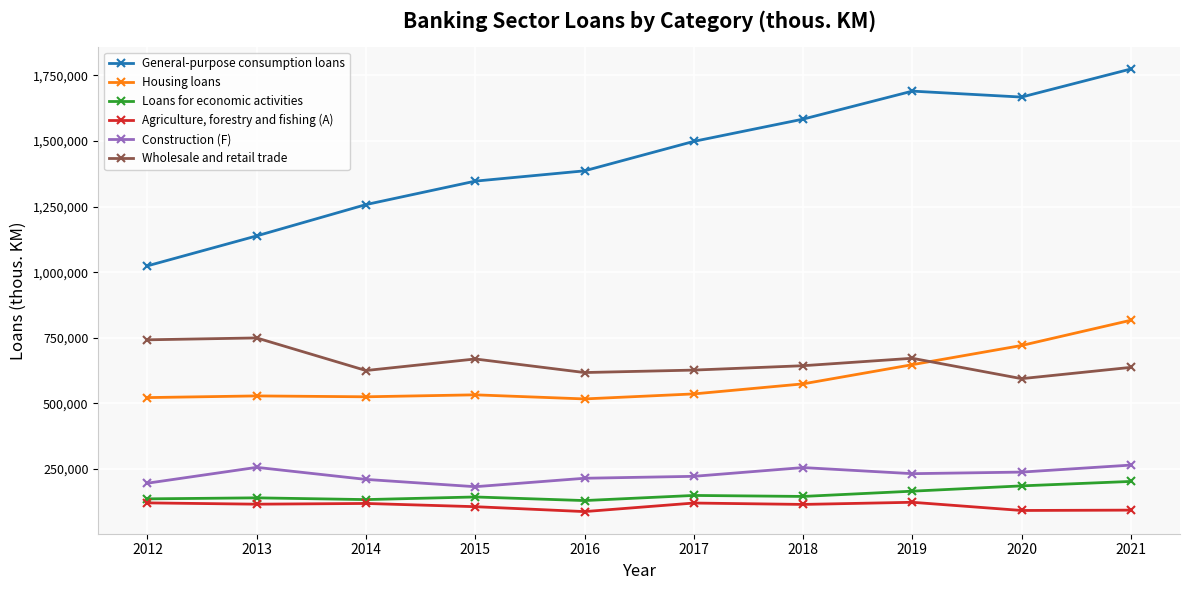

The value of Wholesale and retail trade at 2018 is 643106. True or false?

True